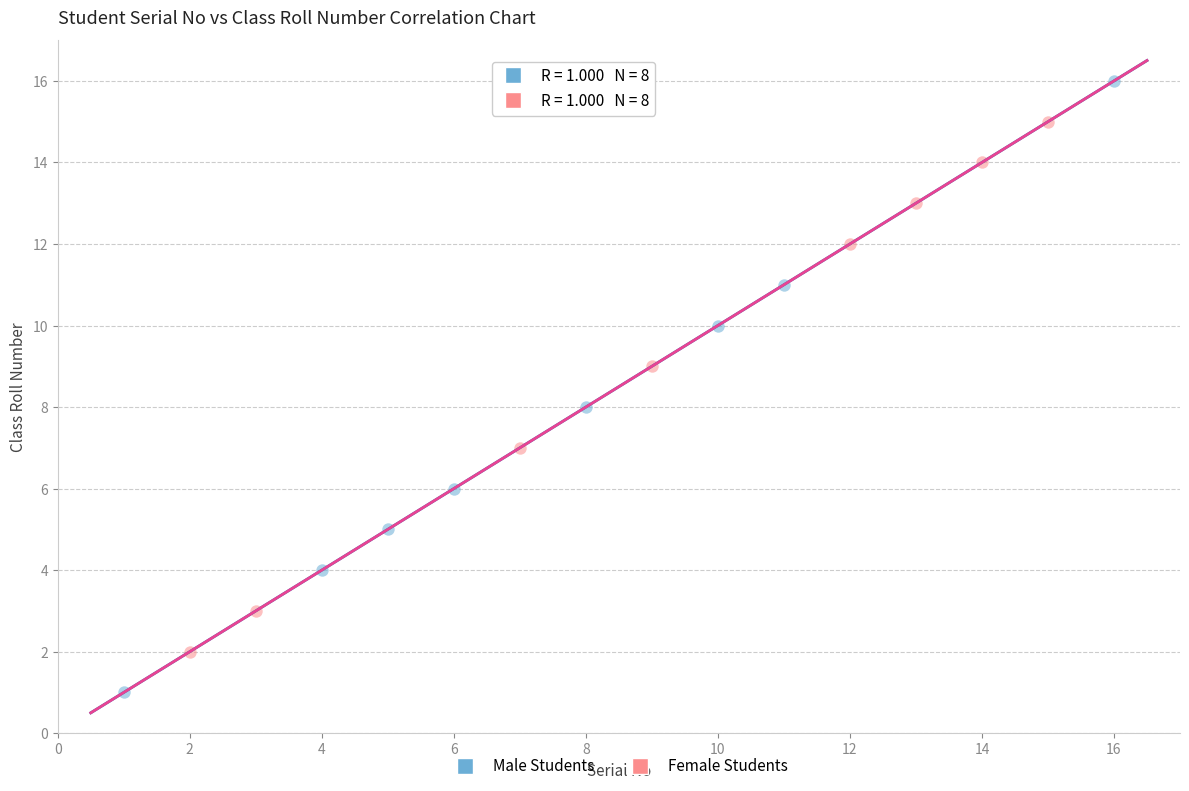

Which series contains the highest Y value?

Male Students